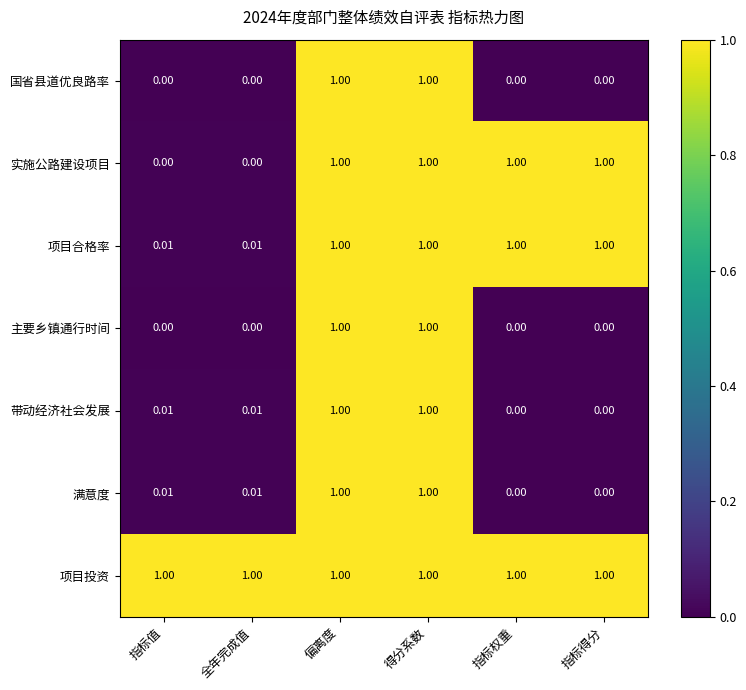

Is the value of 项目合格率 at 偏离度 greater than the value of 满意度 at 指标得分?

Yes